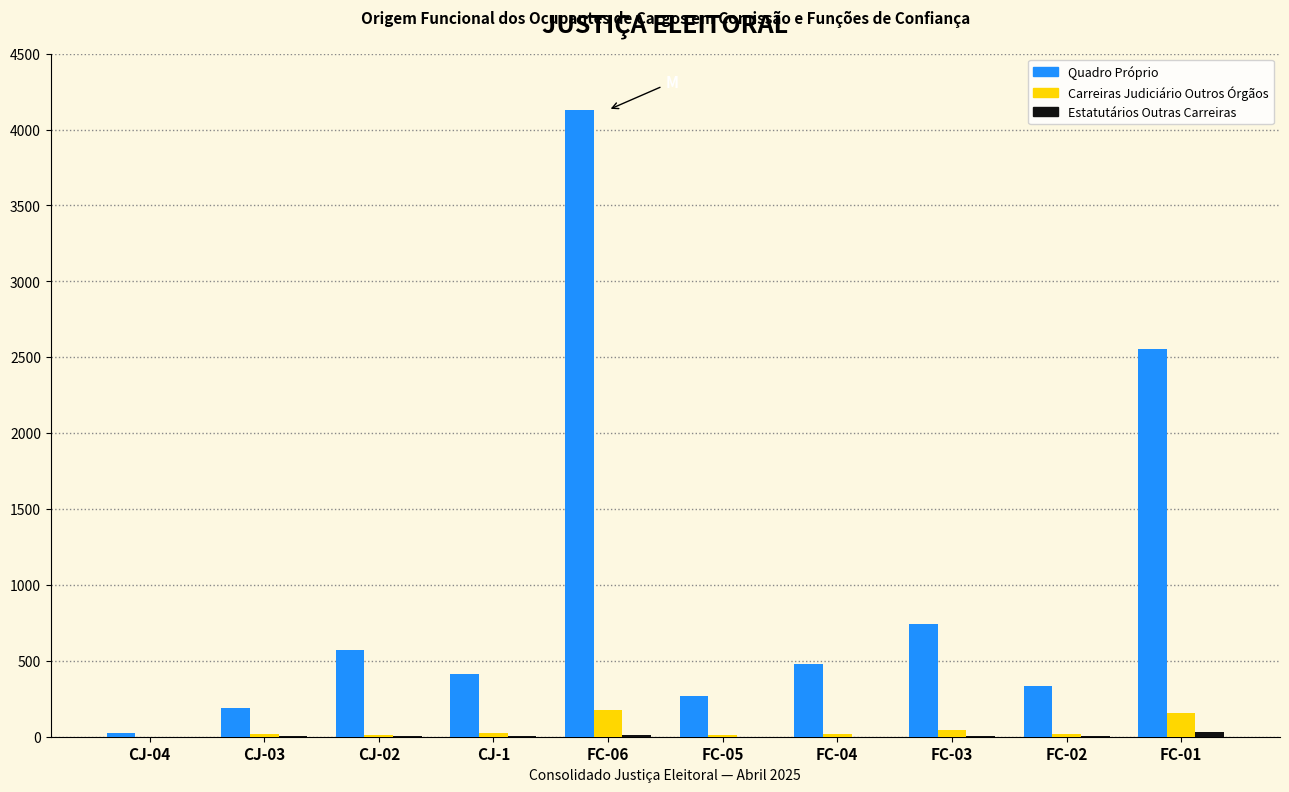

Which series has the largest total across all categories?

Quadro Próprio